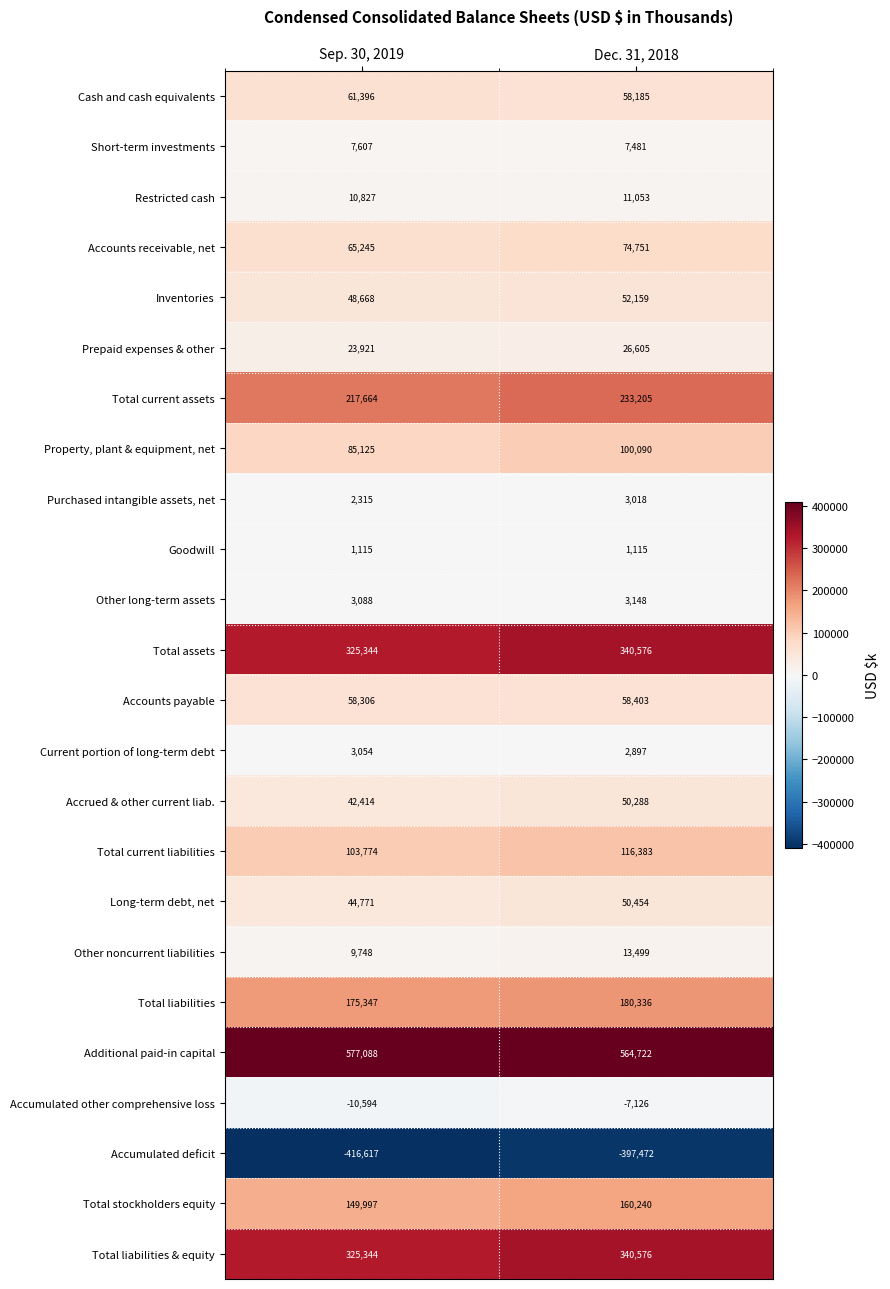

How many series are shown in this chart?

24